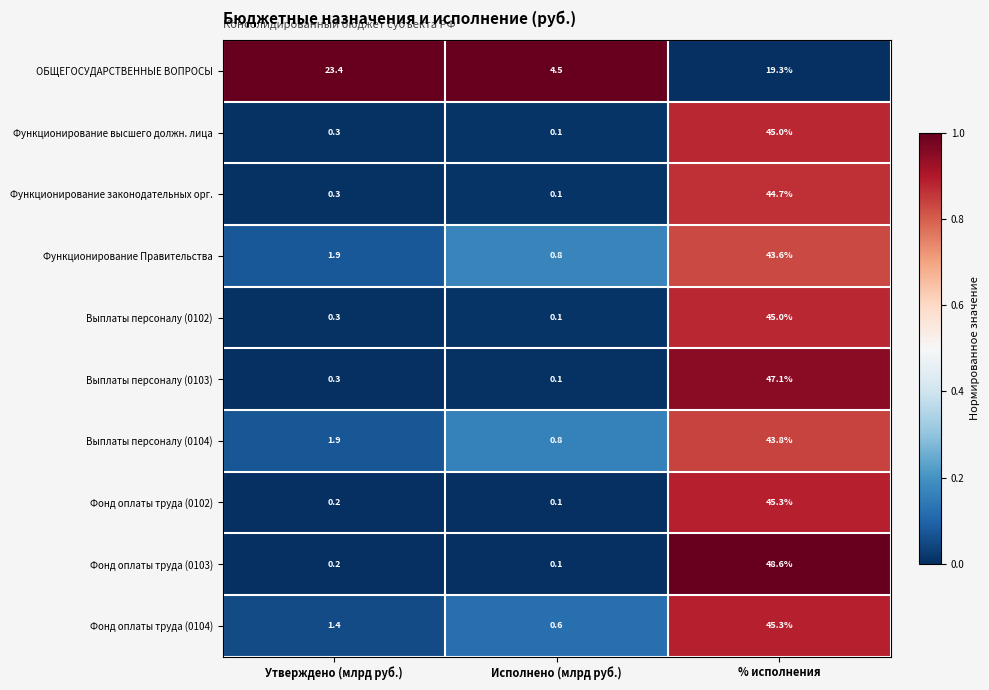

What is the spread (max minus min) of values at Исполнено (млрд руб.)?

4.4